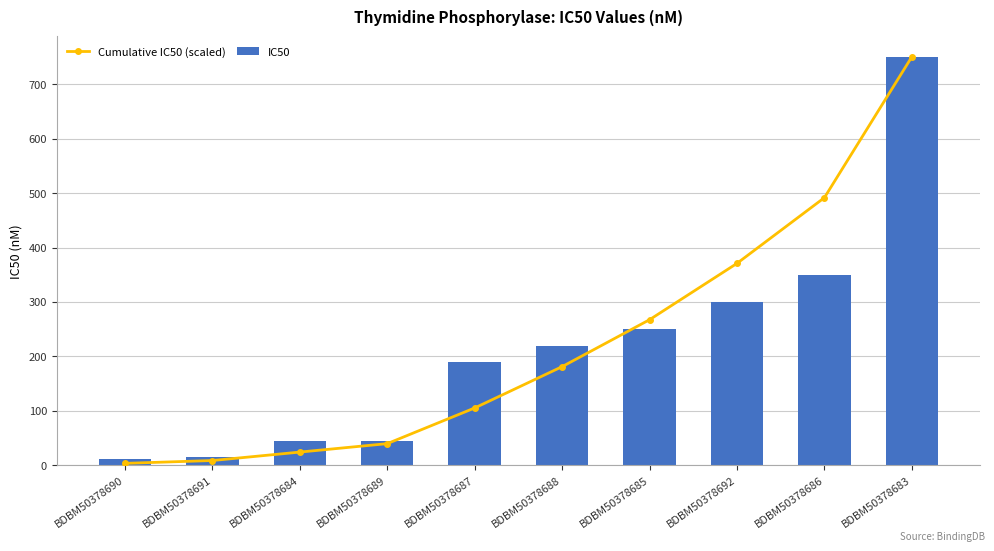

Read the IC50 value at BDBM50378686.

350